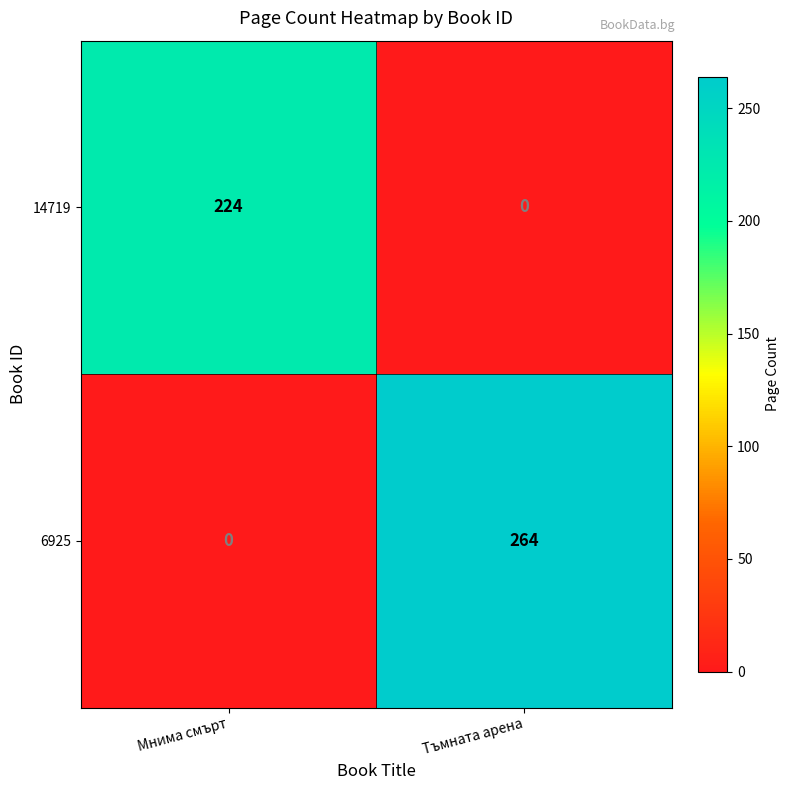

What is the average value of the 14719 series?

112